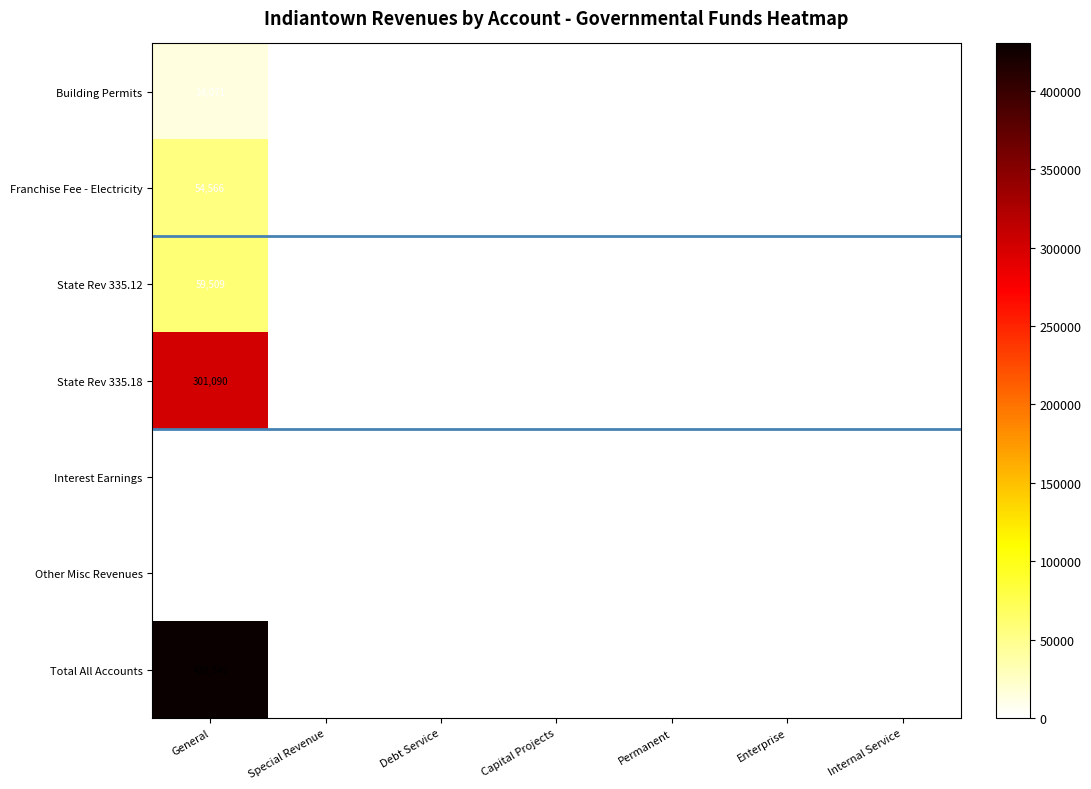

List the series in order of their peak value, lowest first.

Interest Earnings, Other Misc Revenues, Building Permits, Franchise Fee - Electricity, State Rev 335.12, State Rev 335.18, Total All Accounts